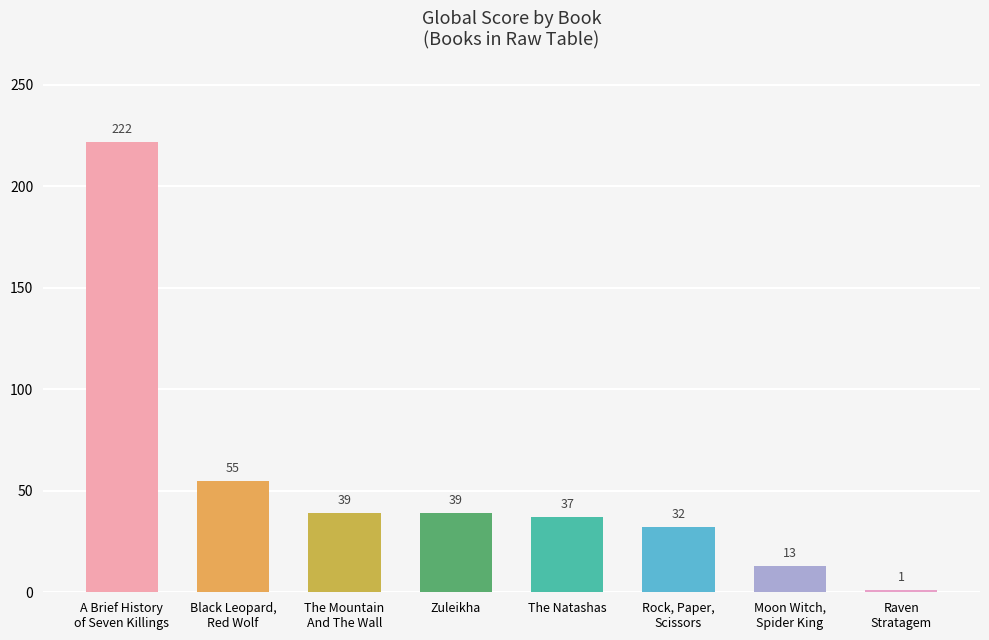

What is the label of the 2nd bar from the right?

Moon Witch,
Spider King